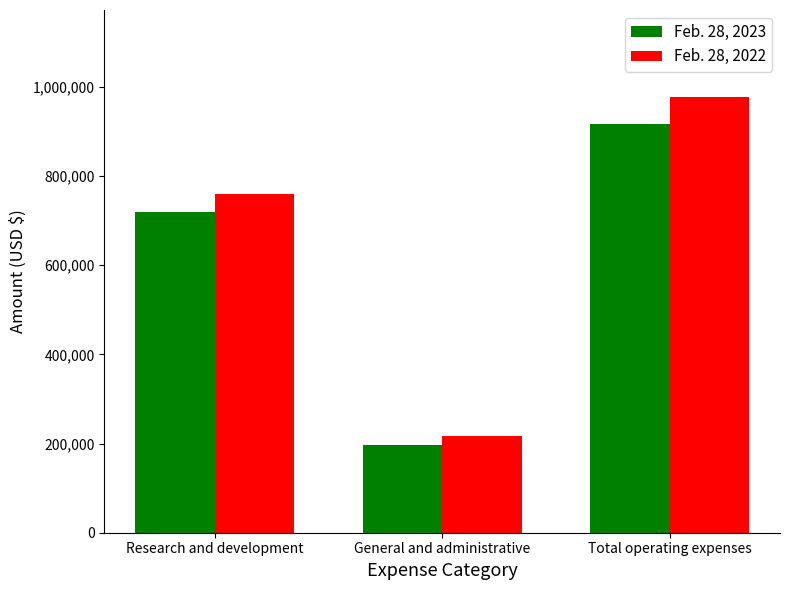

What is the difference between the highest and lowest values at Research and development?

41005